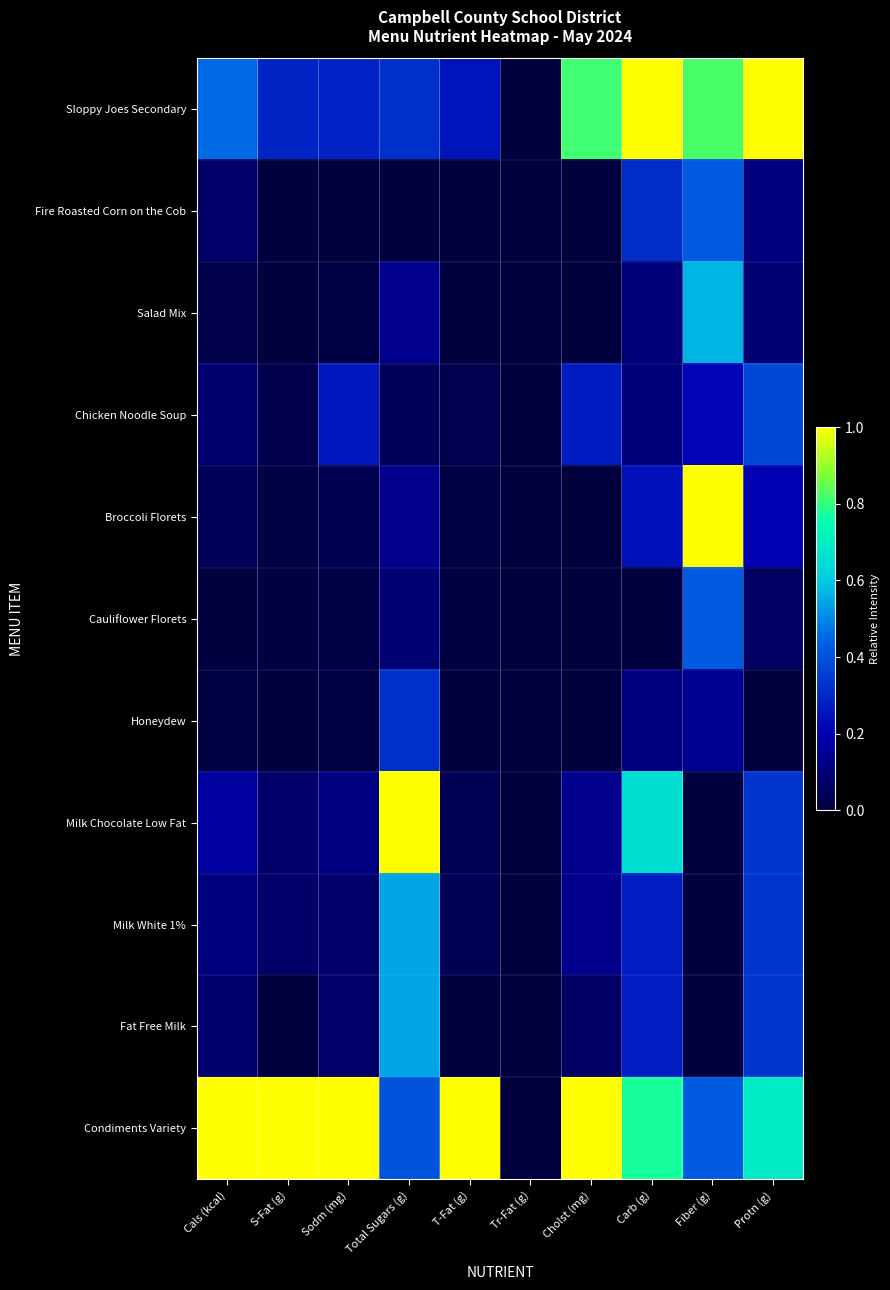

At how many categories does at least one series exceed 0?

9